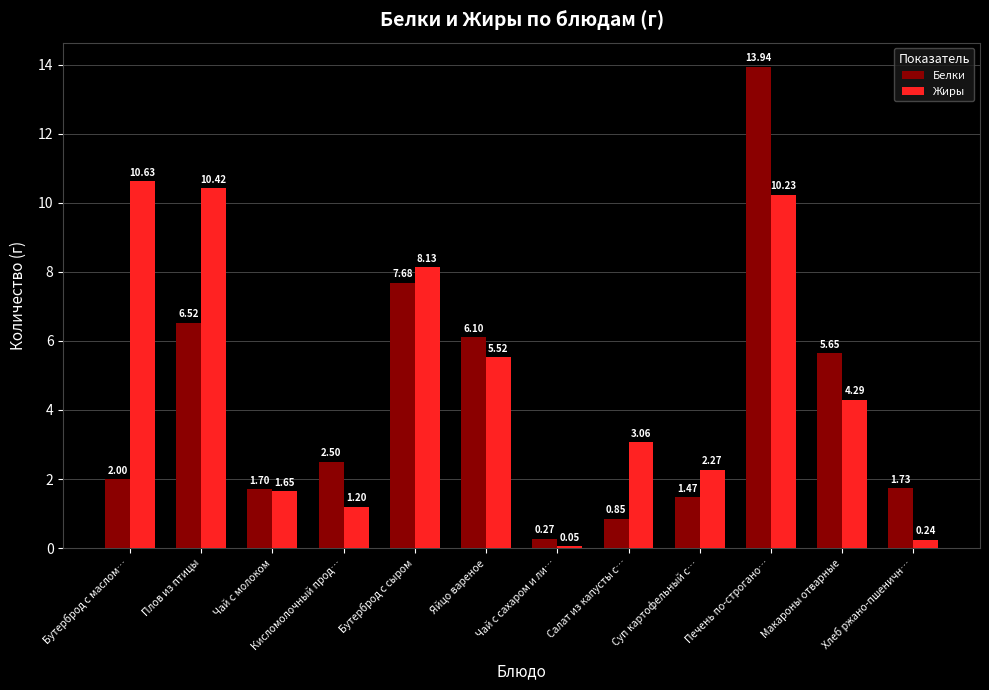

True or false: Белки has a value of 1.7 at Чай с молоком.

True